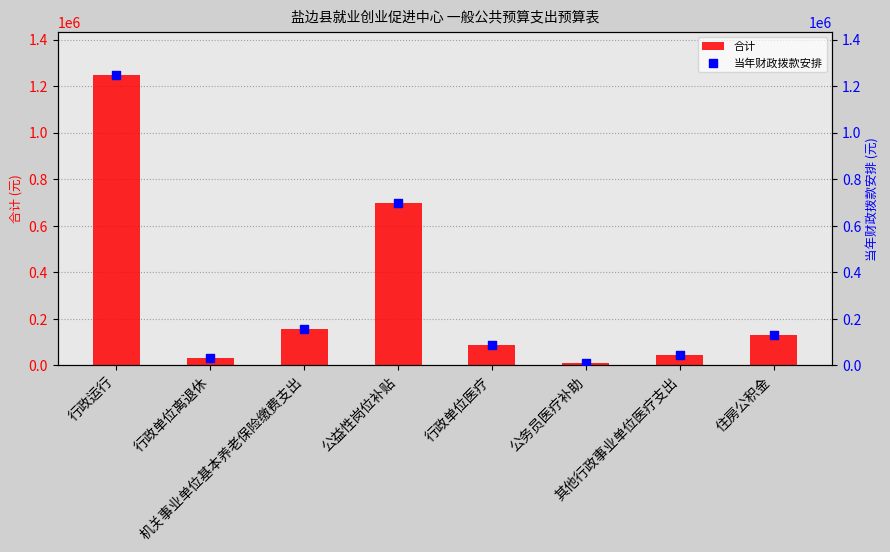

What is the total value across all series at 公务员医疗补助?

19200.0